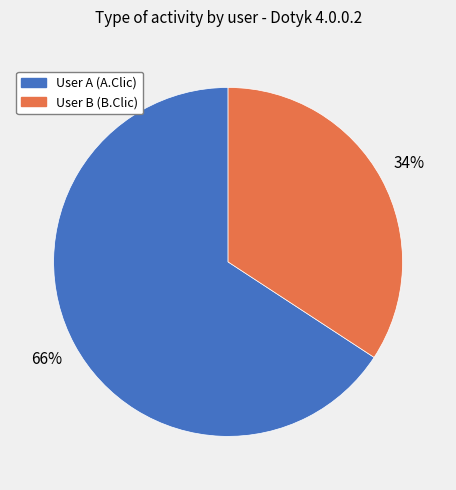

Does User B (B.Clic) represent more than half of the total?

No